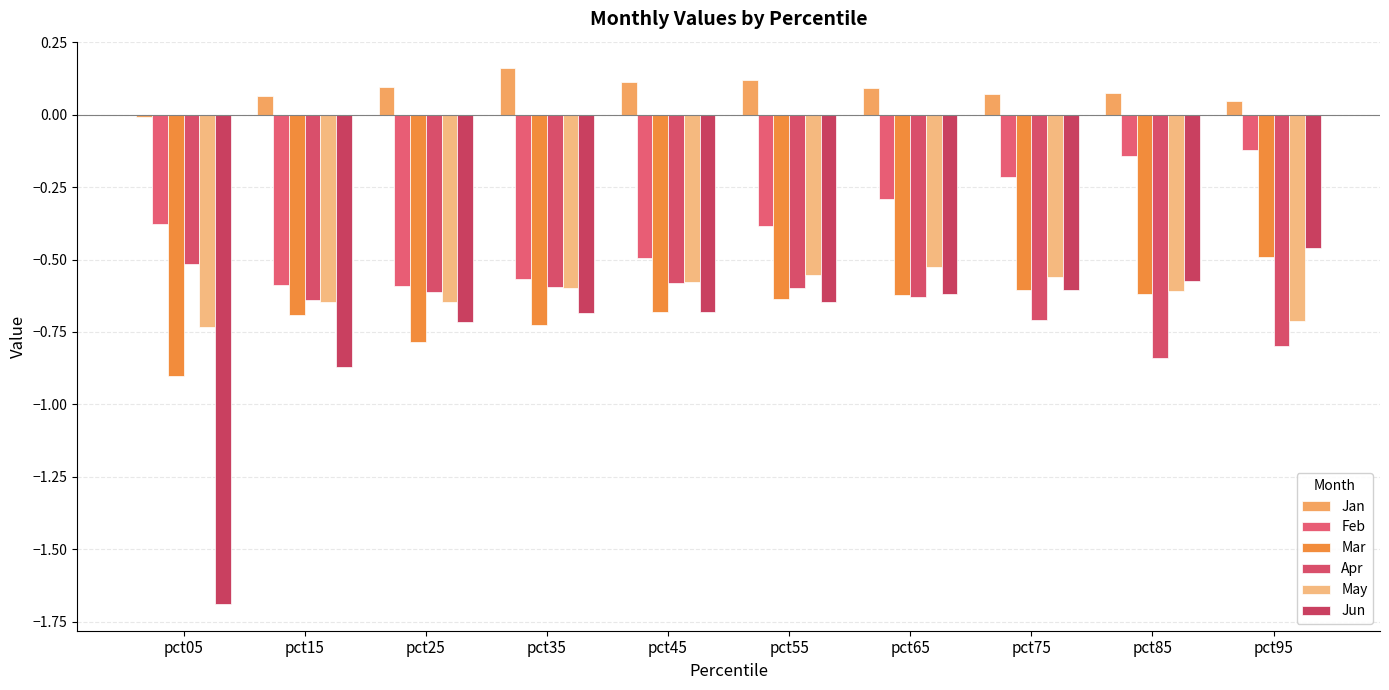

Which series has the largest total across all categories?

Jan